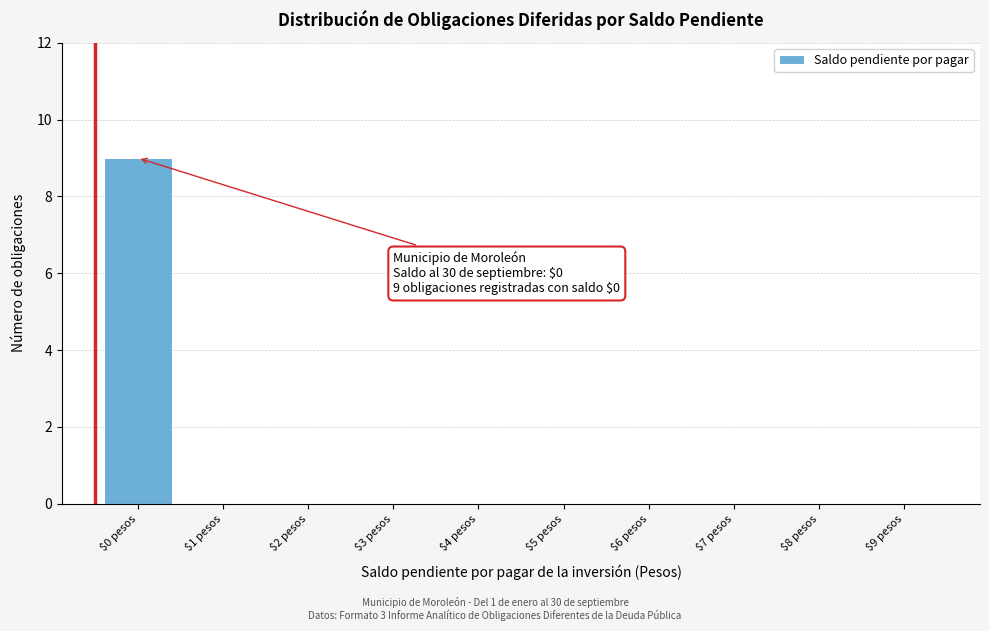

Which label corresponds to the largest value in the chart?

$0 pesos